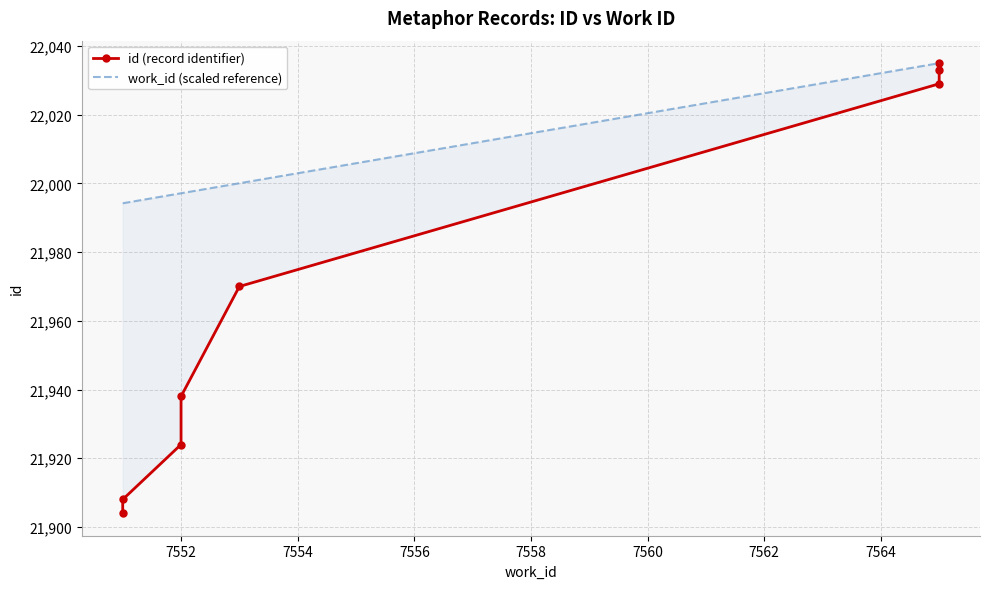

True or false: id (record identifier) and work_id (scaled reference) intersect in this chart.

False